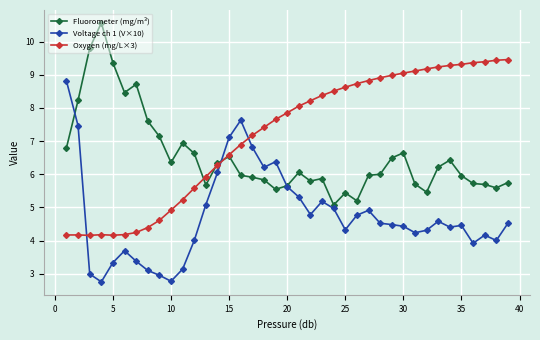

Which series has the largest range (max minus min)?

Voltage ch 1 (V×10)